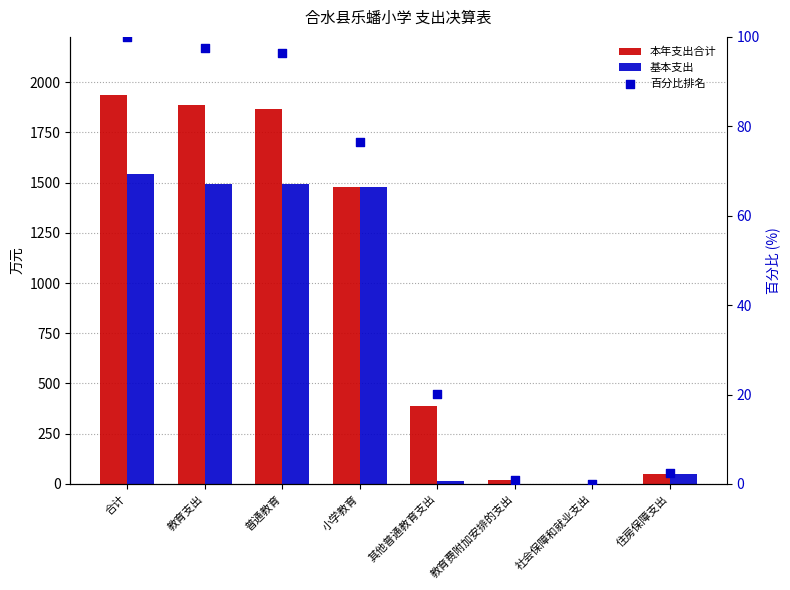

At how many categories does at least one series exceed 1290?

4